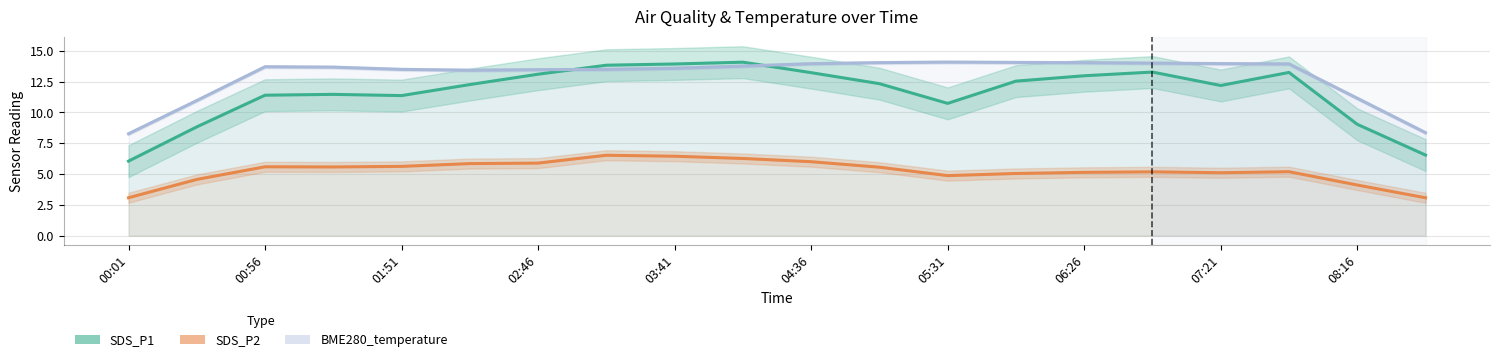

What is the difference between the second highest and minimum values in the SDS_P1 series?

7.9